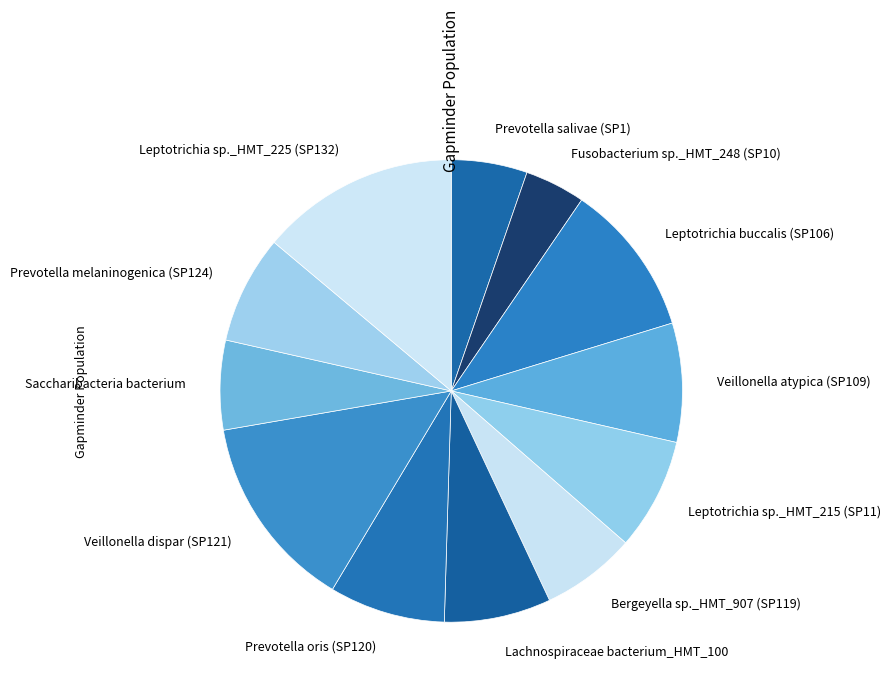

Is there a majority slice in this chart?

No